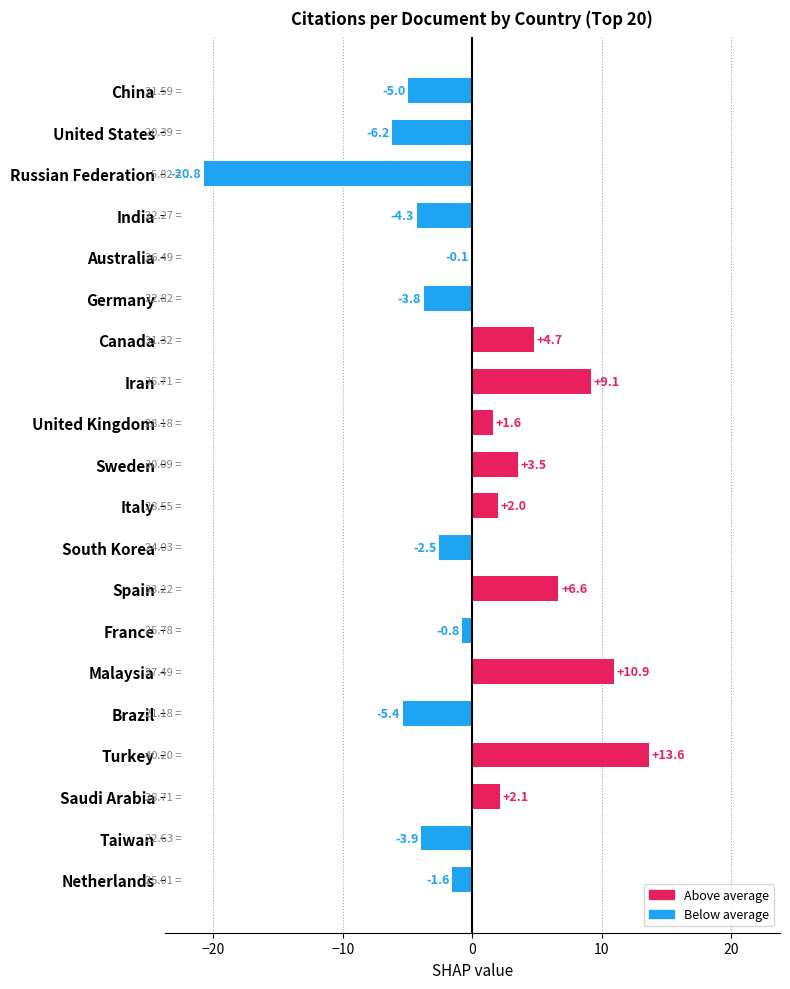

What is the sum of the values at Sweden and United States?

-2.7